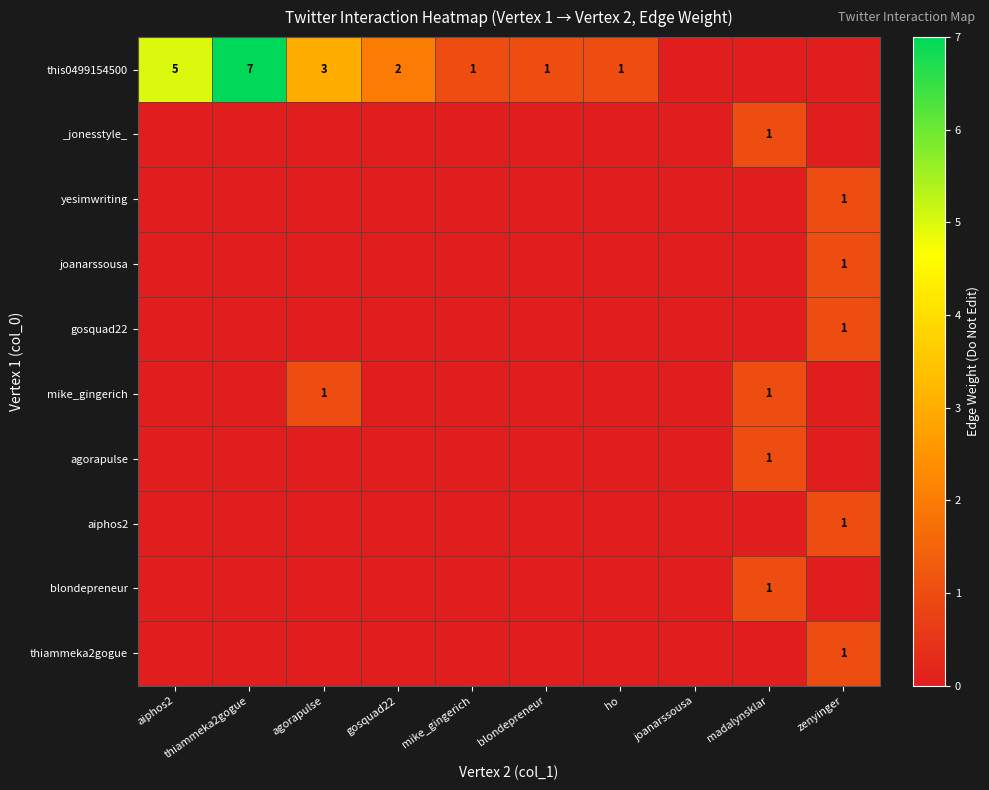

What is the sum of all blondepreneur values?

1